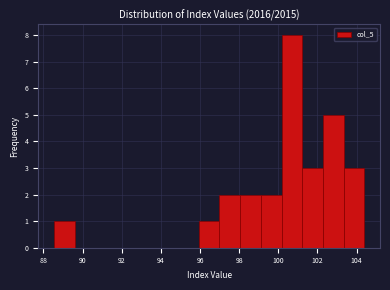

Reading left to right, transcribe this chart: for each bar, give the range it covers on the x-axis and its height. Neither the bar edges nor the heights are printed on the chart, so give them approximately, as read against the axes.

88.6 to 89.6: 1
89.6 to 90.6: 0
90.6 to 91.8: 0
91.8 to 92.8: 0
92.8 to 93.8: 0
93.8 to 94.8: 0
94.8 to 96.0: 0
96.0 to 97.0: 1
97.0 to 98.0: 2
98.0 to 99.2: 2
99.2 to 100.2: 2
100.2 to 101.2: 8
101.2 to 102.2: 3
102.2 to 103.4: 5
103.4 to 104.4: 3